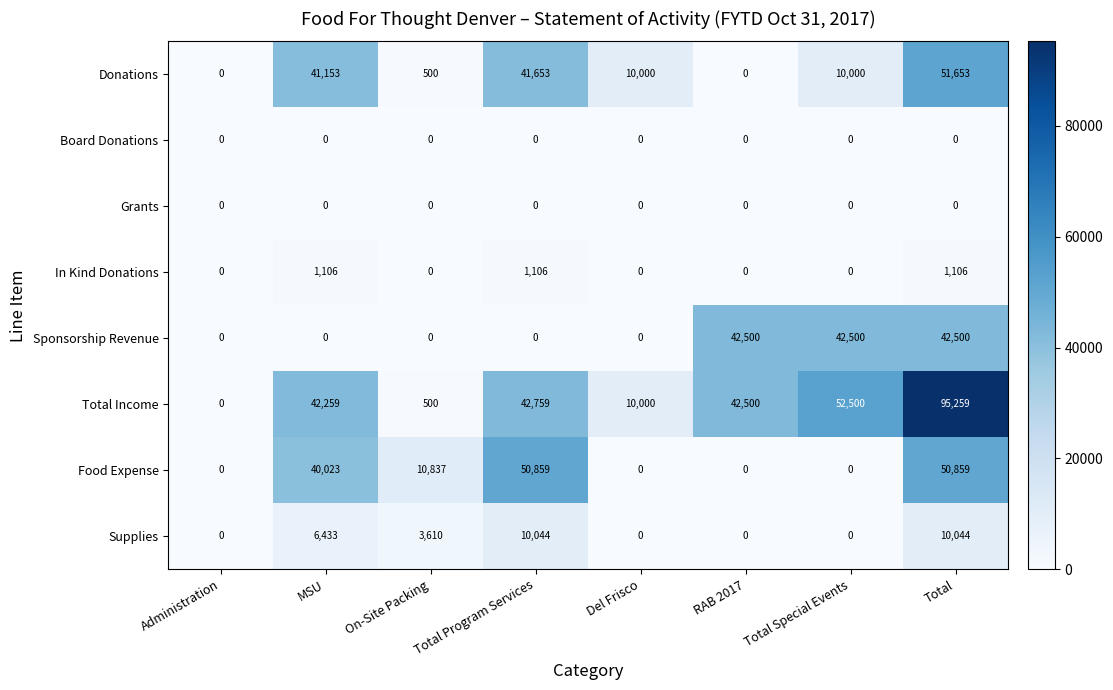

Which series has the largest total across all categories?

Total Income